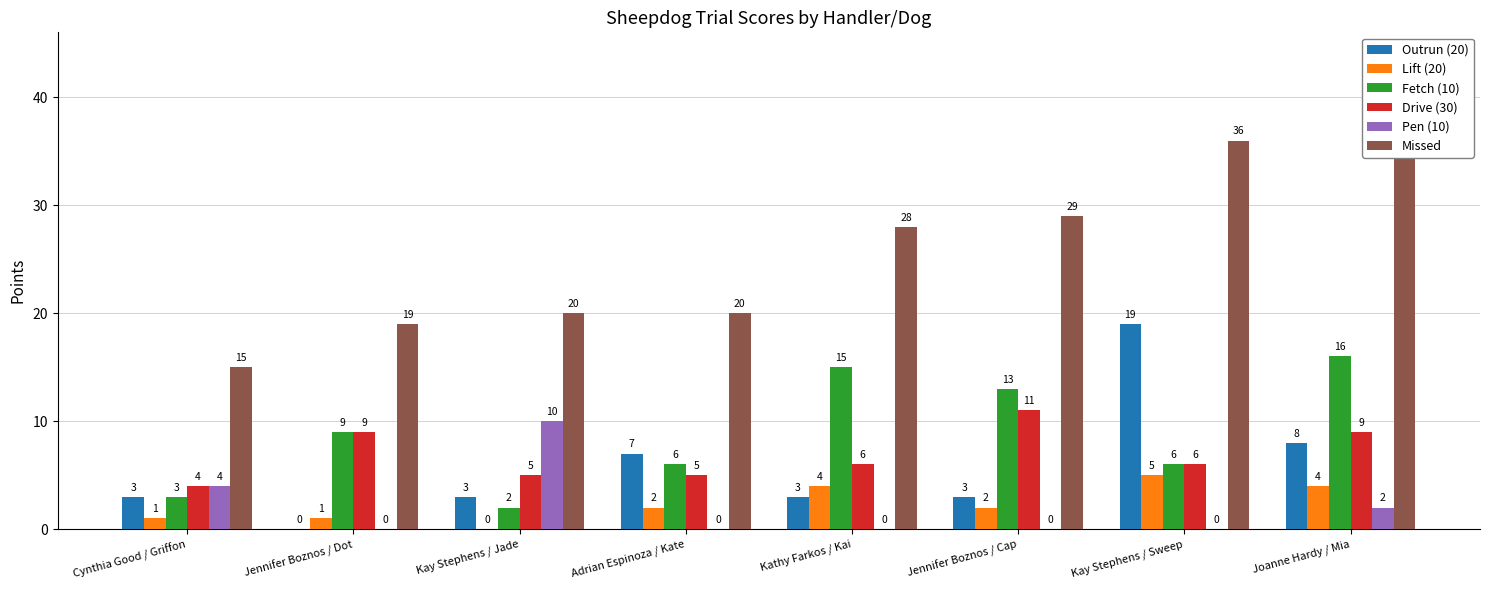

Is the value of Drive (30) at Kay Stephens / Jade greater than the value of Fetch (10) at Cynthia Good / Griffon?

Yes